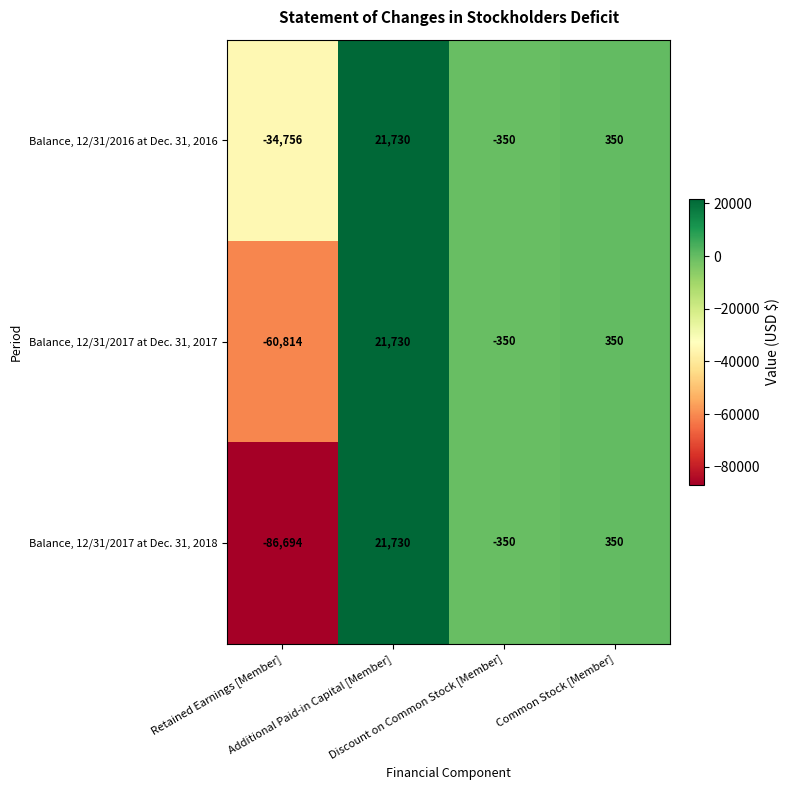

Which series has the largest total across all categories?

Balance, 12/31/2016 at Dec. 31, 2016